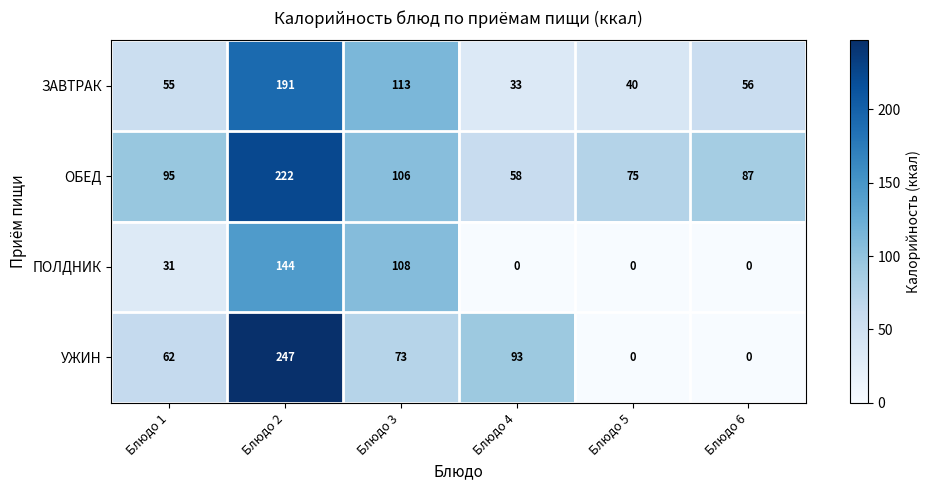

How many data points in ЗАВТРАК are less than 56?

3